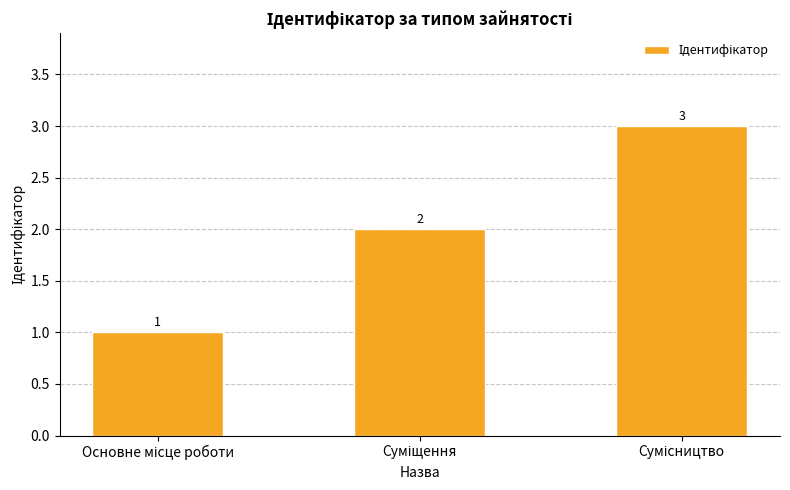

What is the greatest value displayed?

3